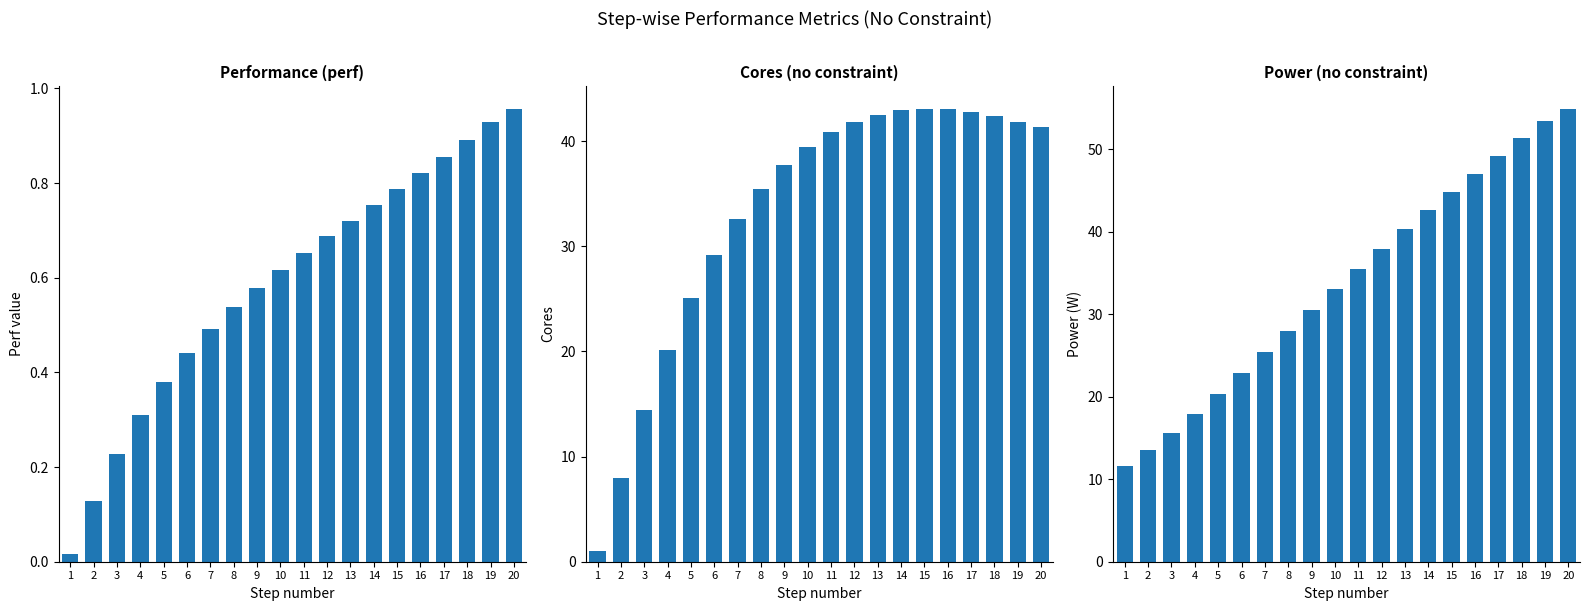

How many groups of bars are there?

20